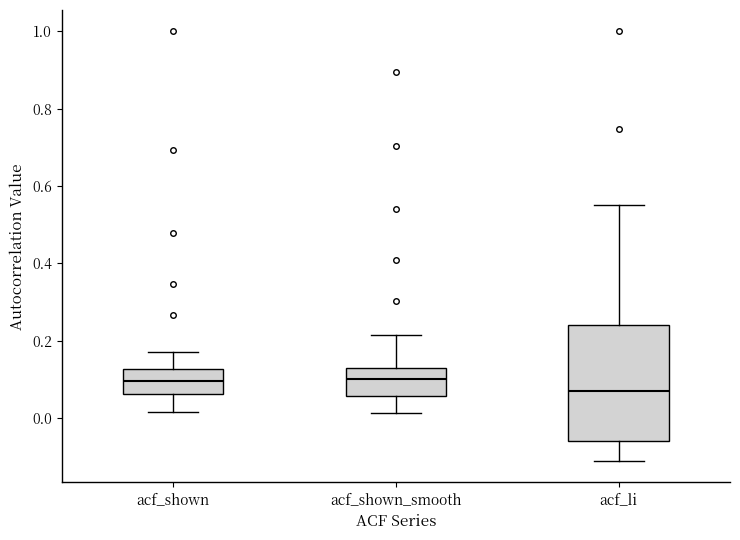

Which box is the tallest, from its lower edge to its upper edge?

acf_li